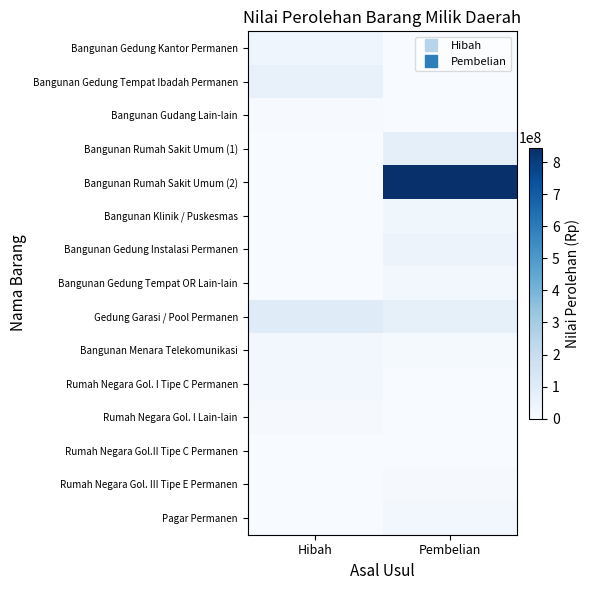

Rank the series at Pembelian from highest to lowest value.

Bangunan Rumah Sakit Umum (2), Bangunan Rumah Sakit Umum (1), Gedung Garasi / Pool Permanen, Bangunan Gedung Instalasi Permanen, Bangunan Klinik / Puskesmas, Pagar Permanen, Bangunan Gedung Tempat OR Lain-lain, Bangunan Menara Telekomunikasi, Rumah Negara Gol. III Tipe E Permanen, Bangunan Gedung Kantor Permanen, Bangunan Gedung Tempat Ibadah Permanen, Bangunan Gudang Lain-lain, Rumah Negara Gol. I Tipe C Permanen, Rumah Negara Gol. I Lain-lain, Rumah Negara Gol.II Tipe C Permanen